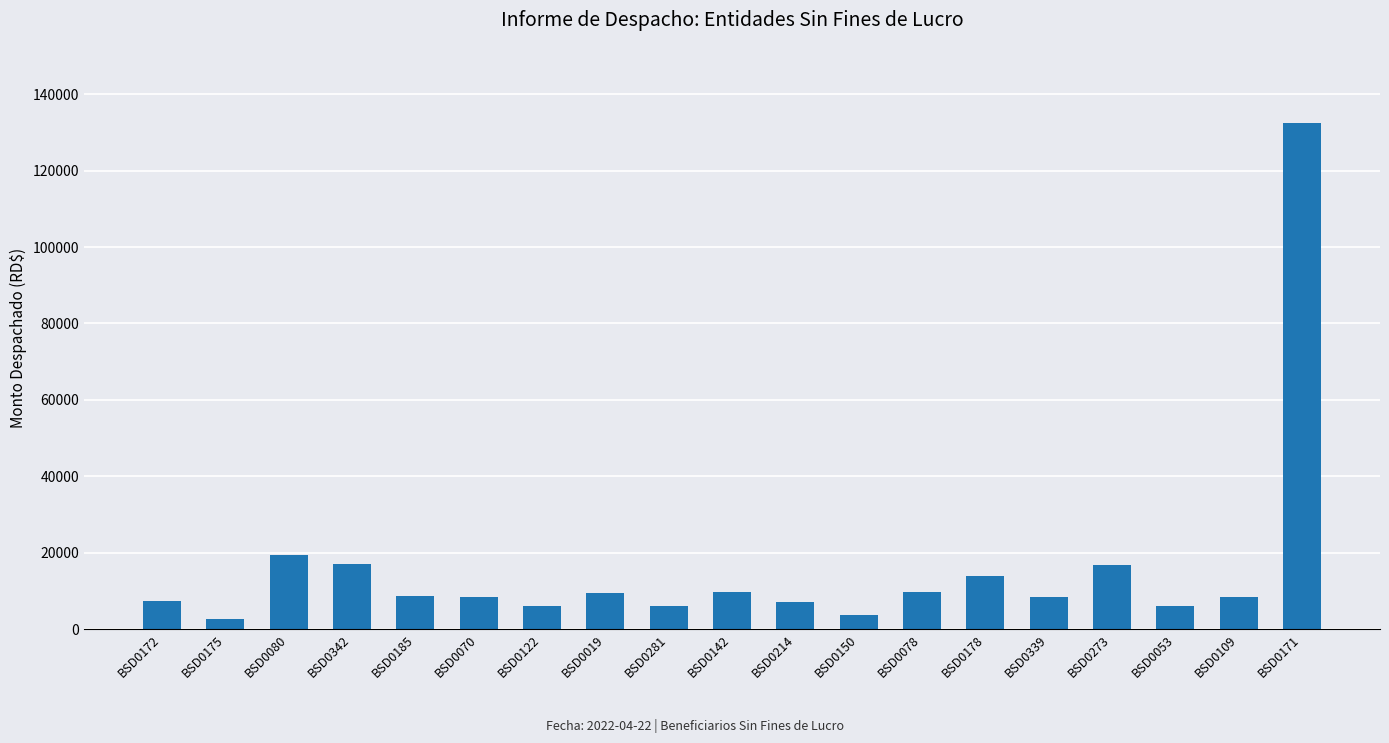

Is it true that the value at BSD0019 is 9537.0?

True